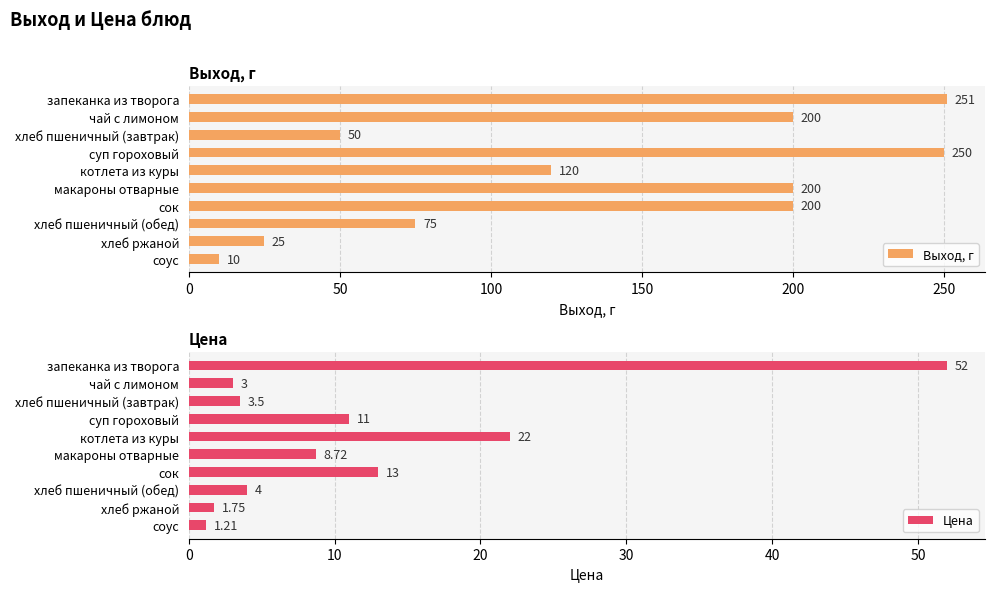

What is the lowest value of the Выход, г series?

10